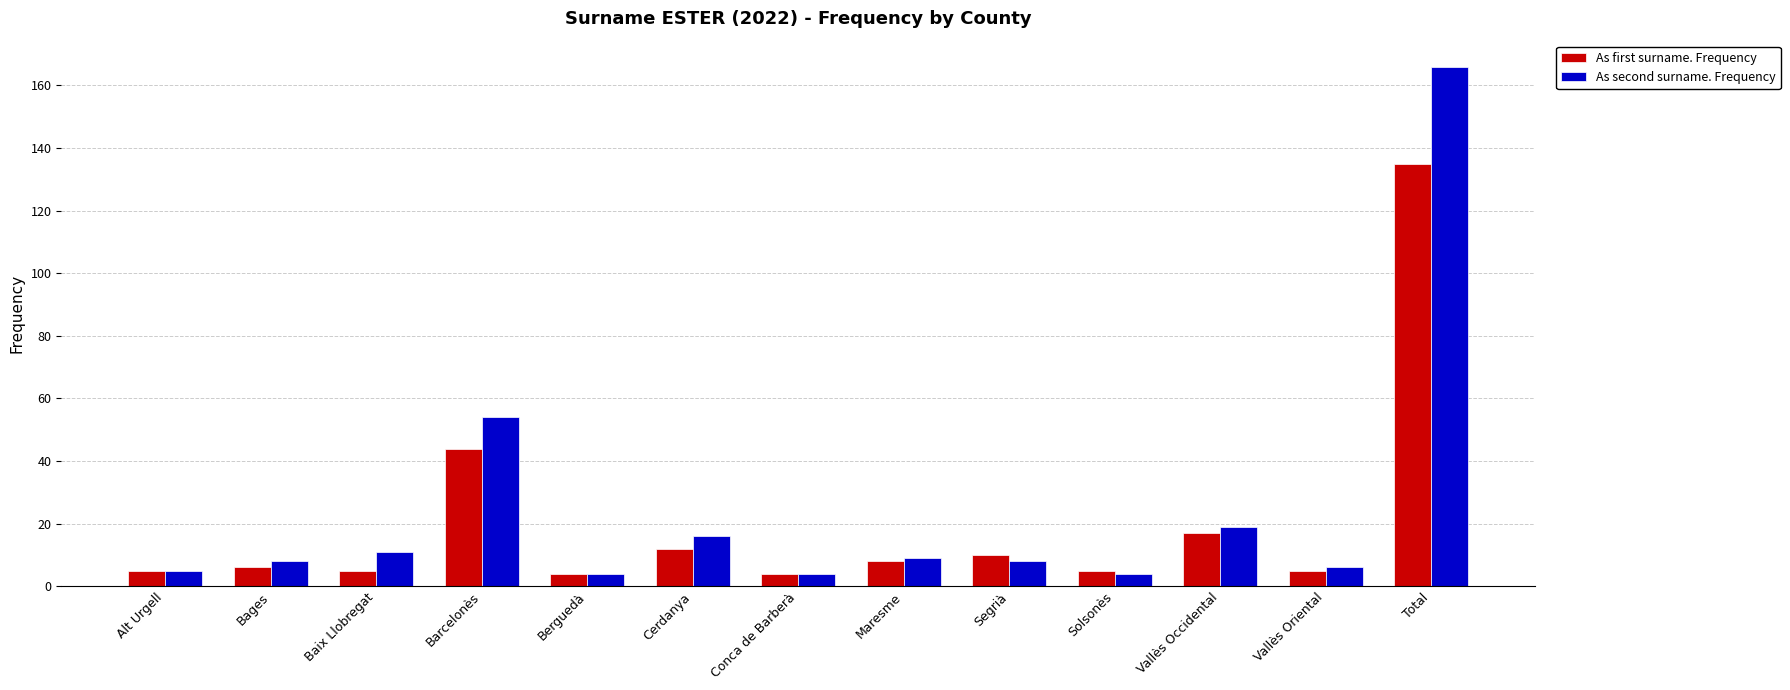

Which series has the largest range (max minus min)?

As second surname. Frequency